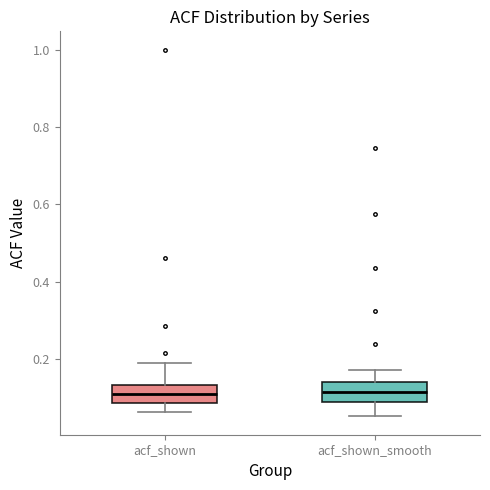

Where is the lower edge of the box for acf_shown on the y-axis? The values are not printed on the chart, so give them approximately, as read against the axis.

0.08